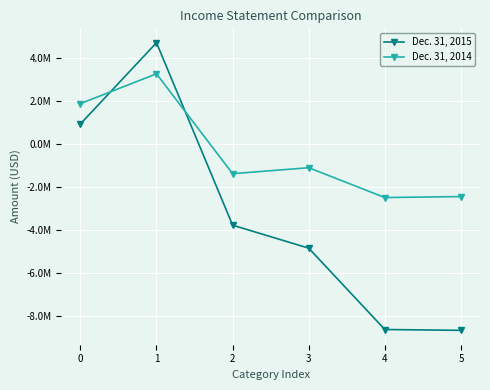

What is the maximum value for Dec. 31, 2015?

4691915